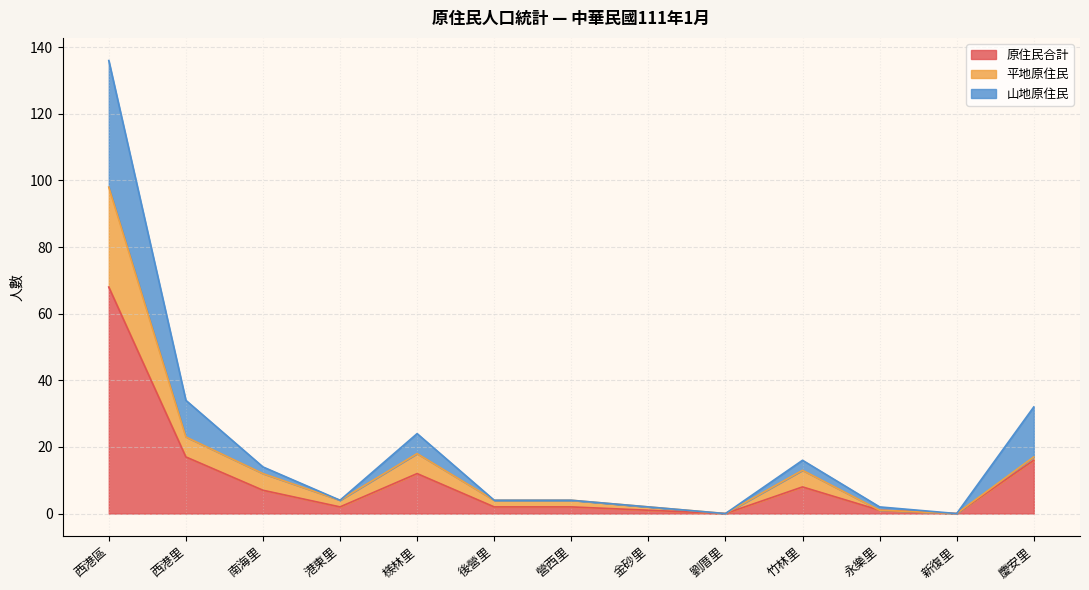

Which category has the lowest value in the 原住民合計 series?

劉厝里